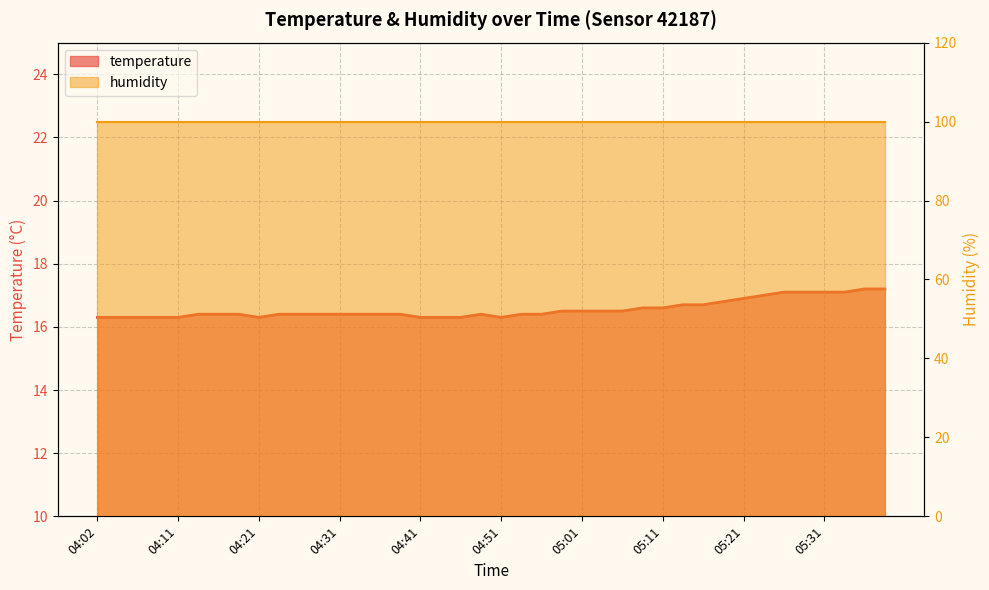

Where is the data nearest to the value 16?

04:02